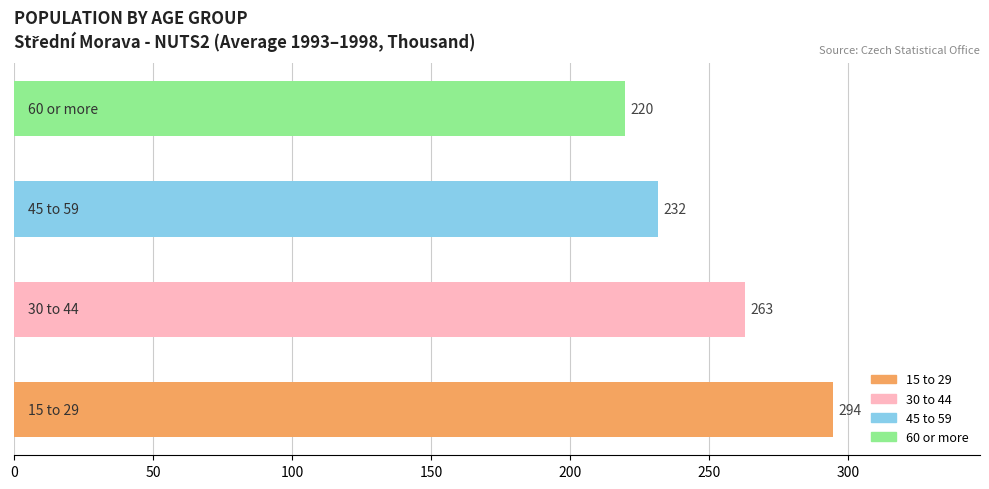

What is the smallest value displayed?

219.6